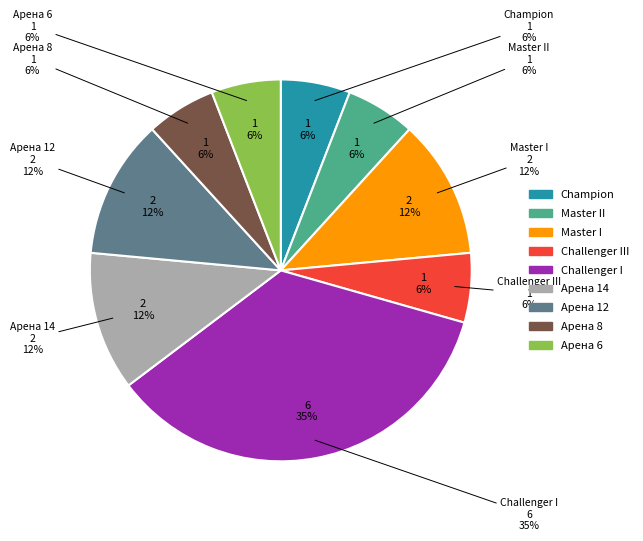

To the nearest percent, what is the difference between the largest and smallest slice percentages?

29%